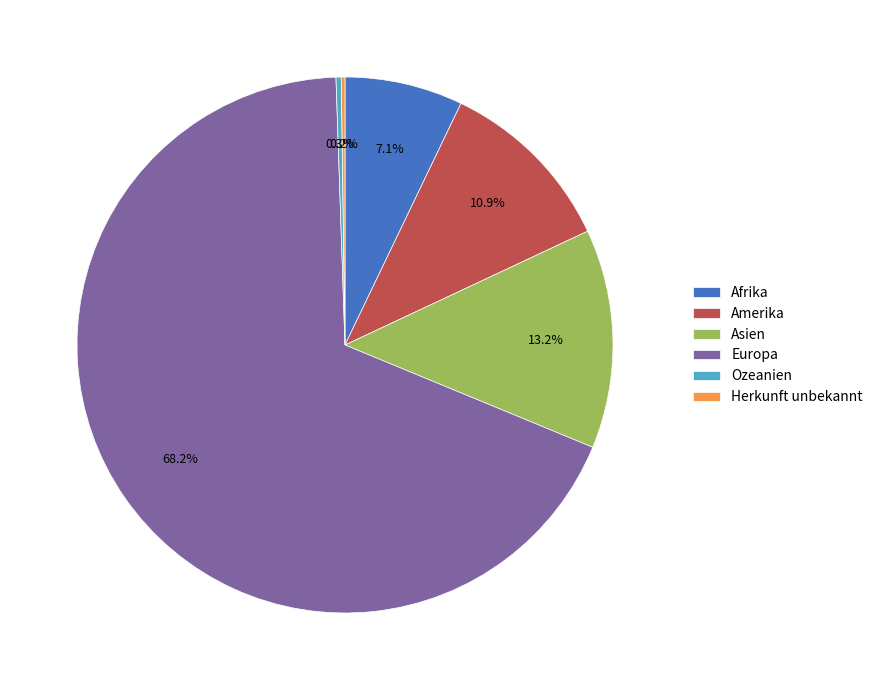

To the nearest percent, what is the average slice percentage?

17%